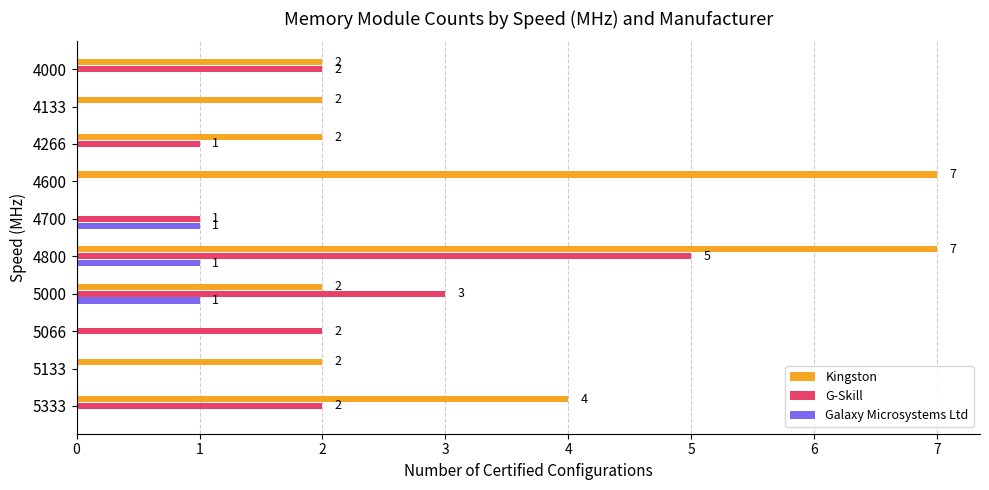

At which category is the sum across all series the highest?

4800